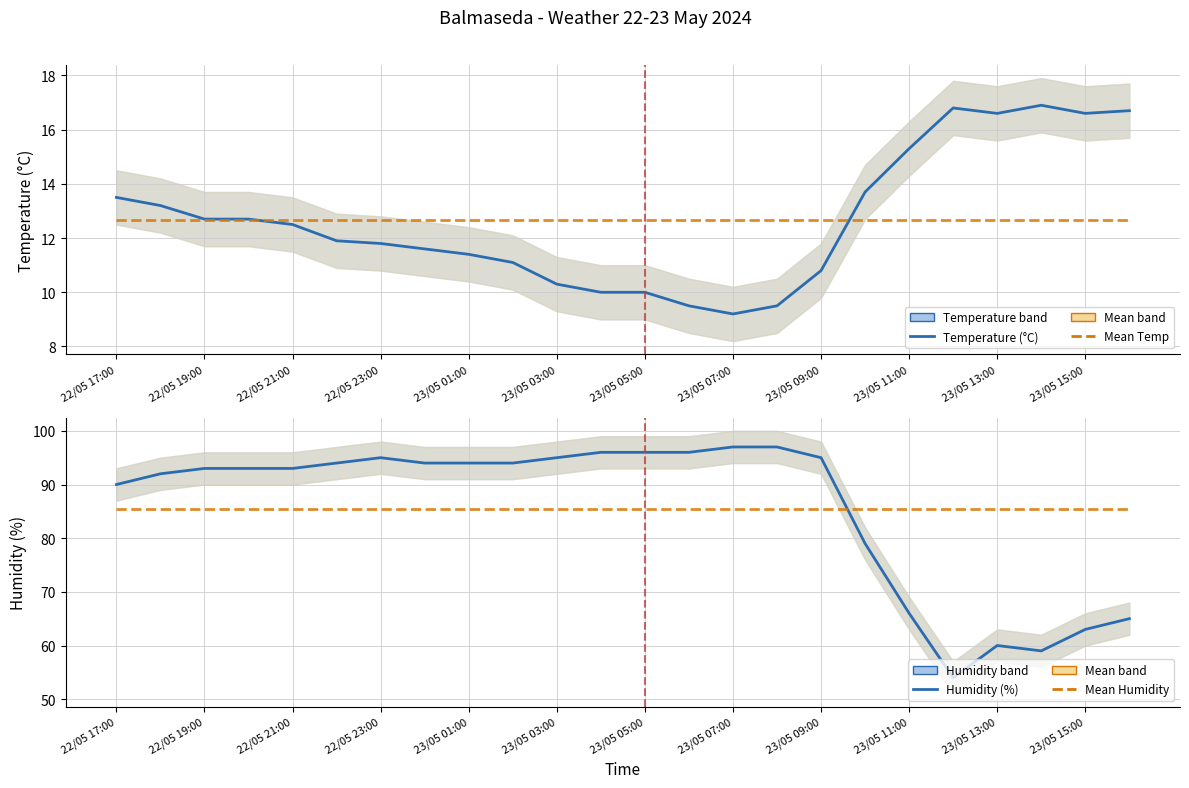

The value of Mean Humidity at 23/05 07:00 is 85.4. True or false?

True